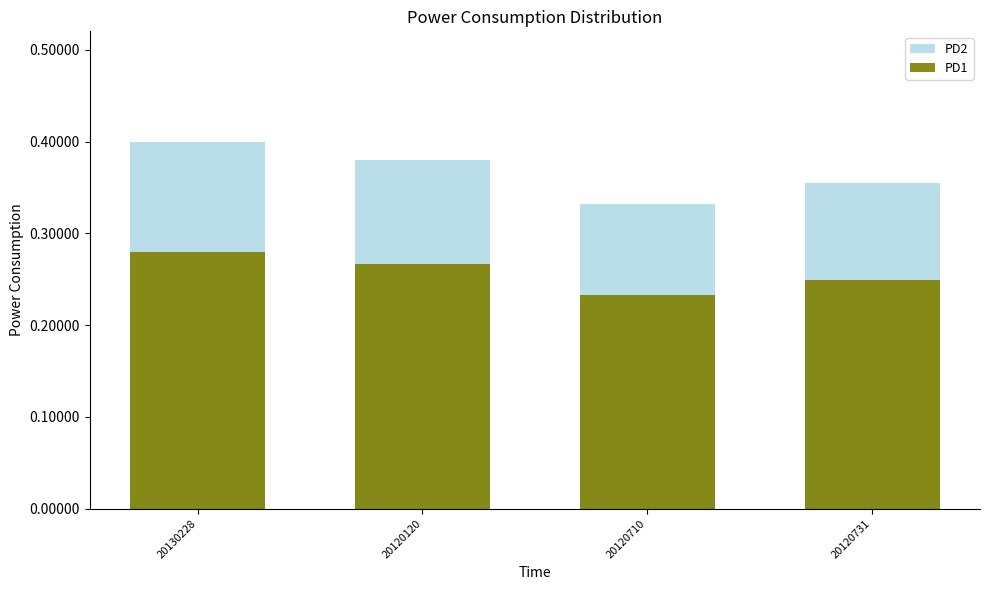

How many bars are there in each group?

2